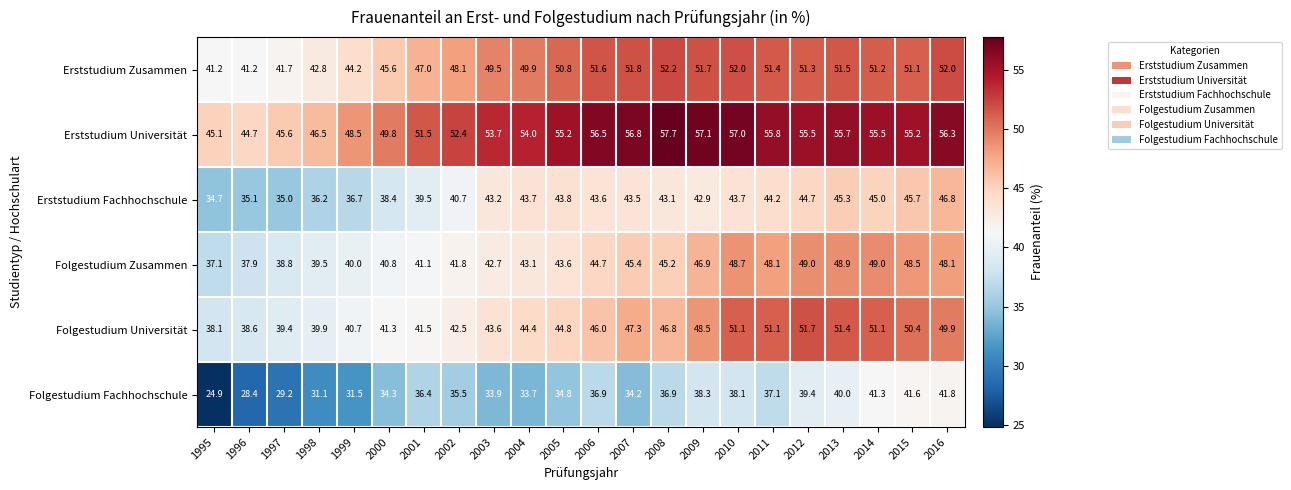

At how many categories does at least one series exceed 43?

22